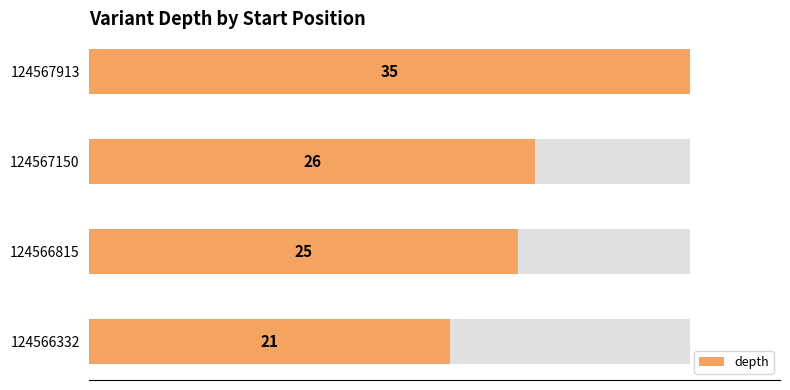

Reading left to right, list all the values displayed in this chart.

21	25	26	35